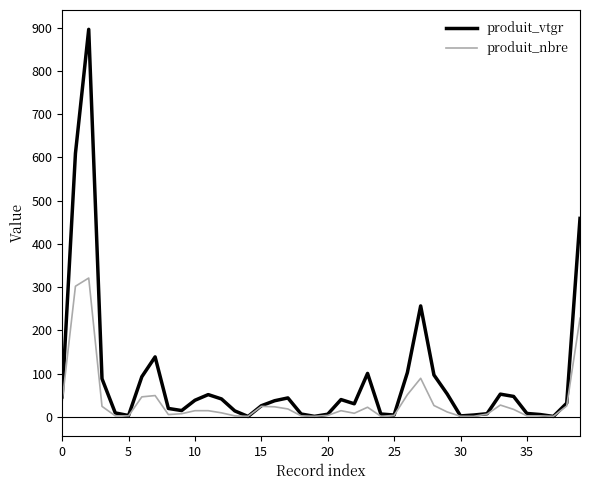

List the series in order of their peak value, highest first.

produit_vtgr, produit_nbre